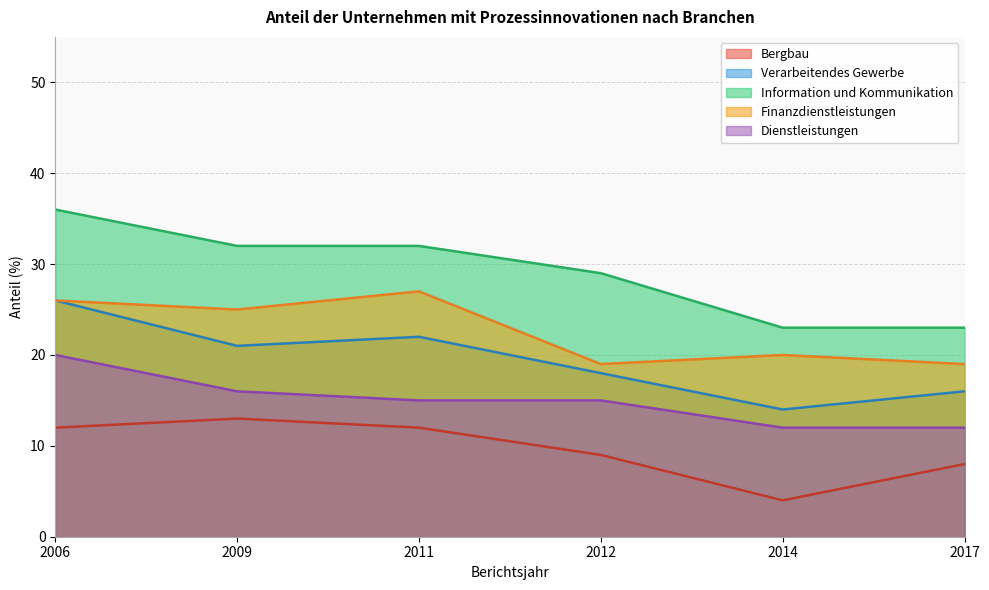

Reading left to right, transcribe all the data shown in this chart.

Bergbau: 12	13	12	9	4	8
Verarbeitendes Gewerbe: 26	21	22	18	14	16
Information und Kommunikation: 36	32	32	29	23	23
Finanzdienstleistungen: 26	25	27	19	20	19
Dienstleistungen: 20	16	15	15	12	12